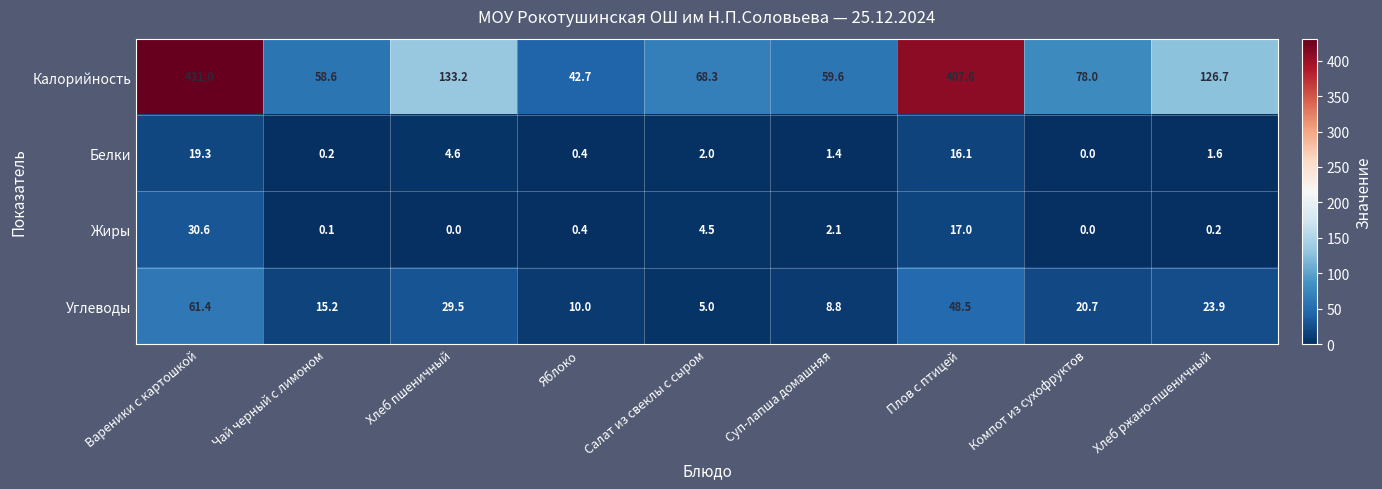

Is it true that Жиры equals 0.4 at Яблоко?

True